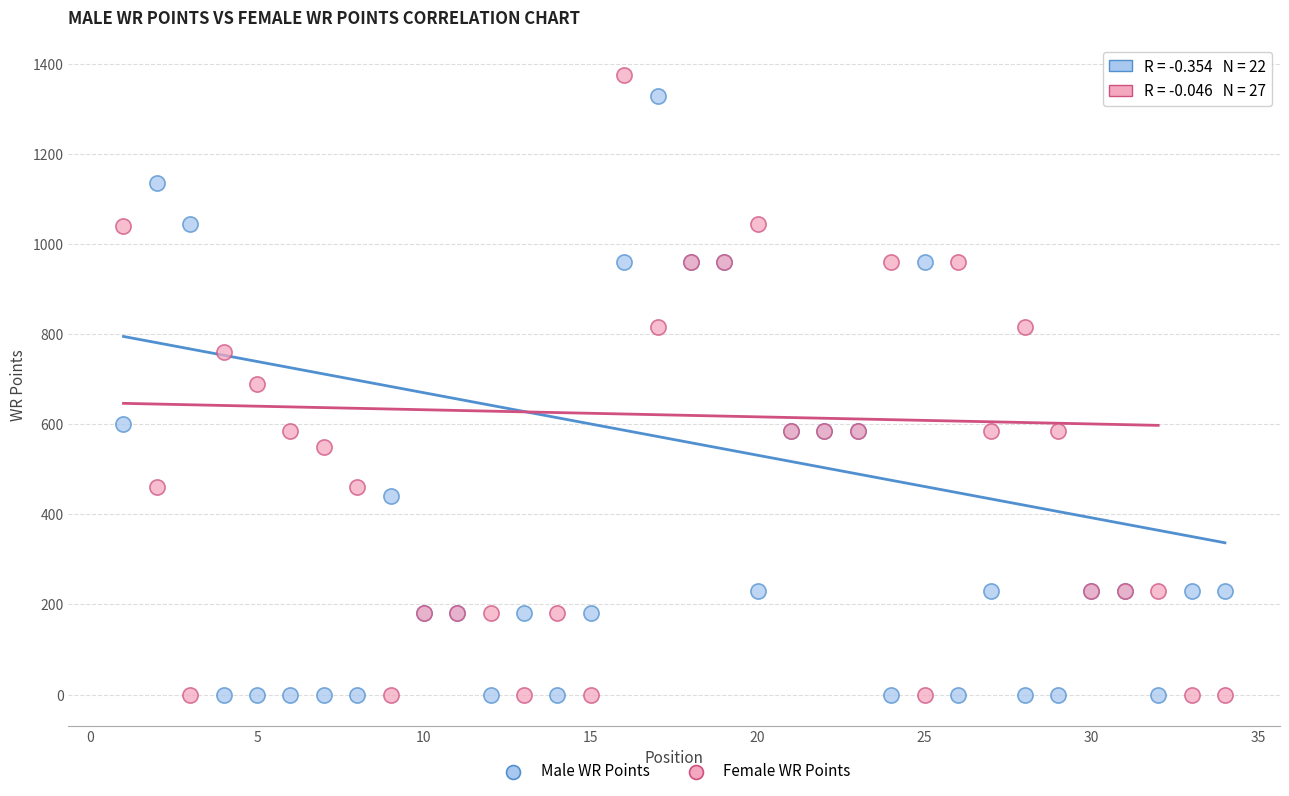

In the Male WR Points series, what Y value is closest to 665?

600